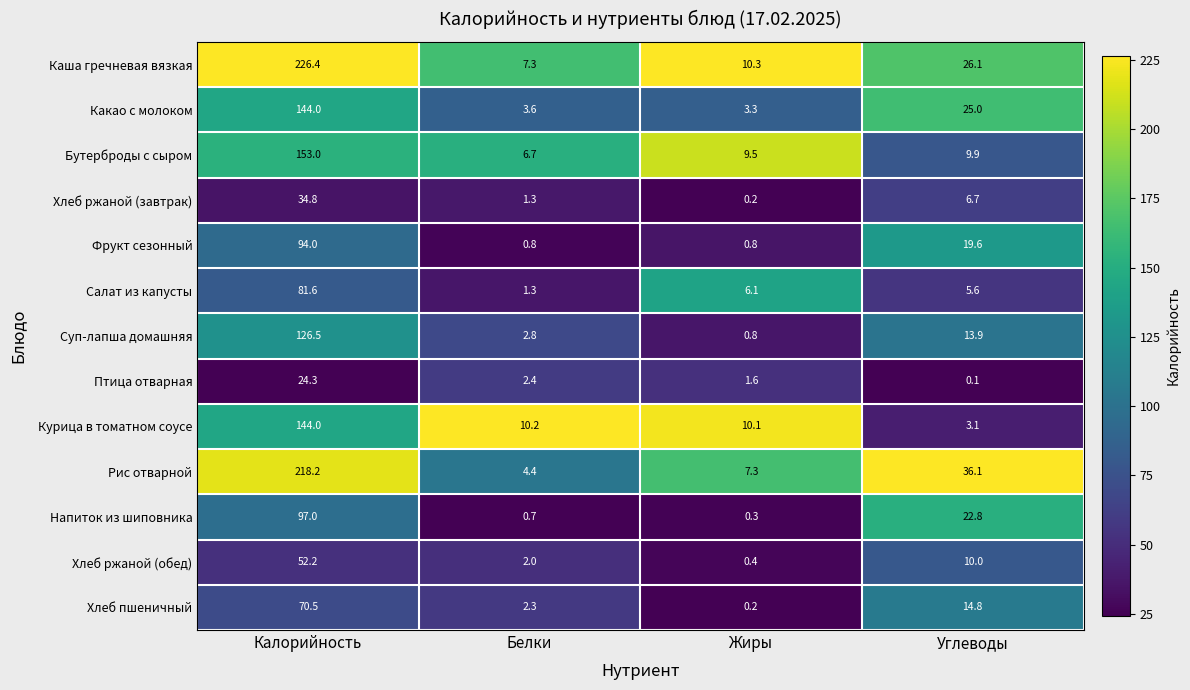

What is the spread (max minus min) of values at Углеводы?

36.0